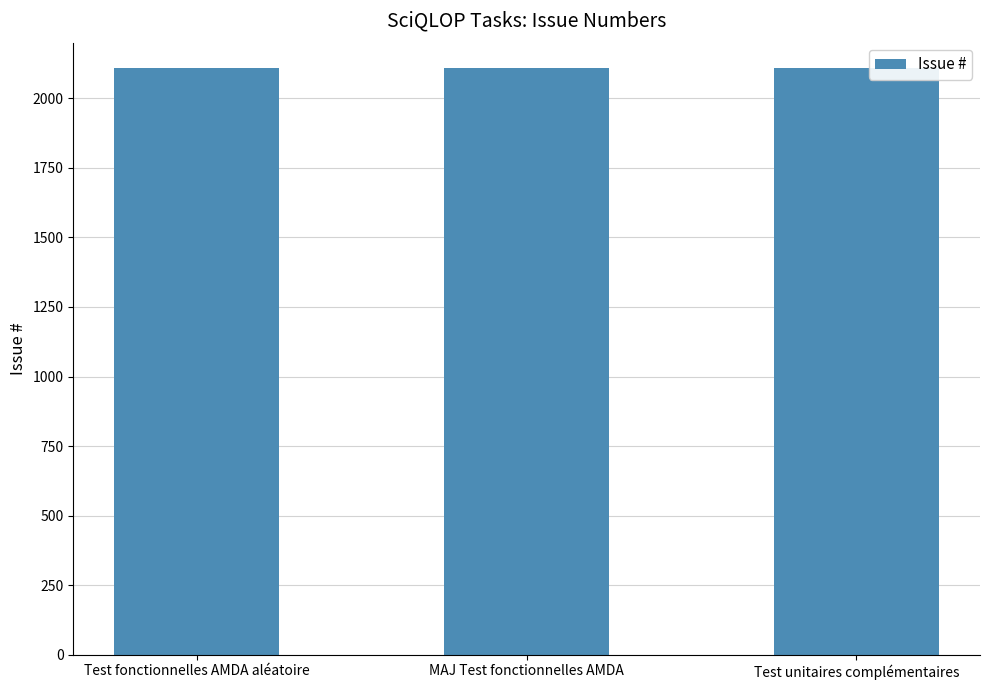

Is it true that the value at Test fonctionnelles AMDA aléatoire is 757?

False